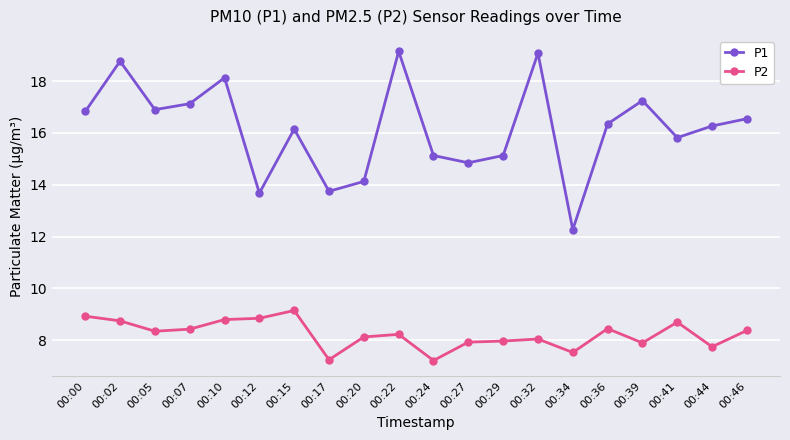

What is the minimum value for P1?

12.3